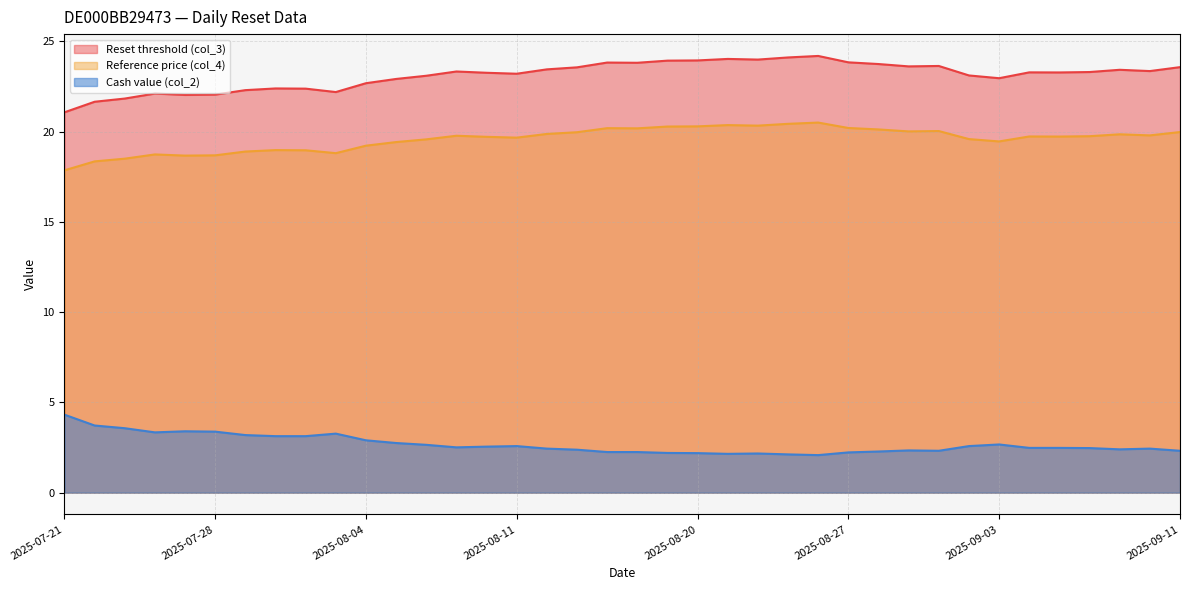

What is the difference between the Reset threshold (col_3) values at 2025-08-22 and 2025-07-29?

1.7